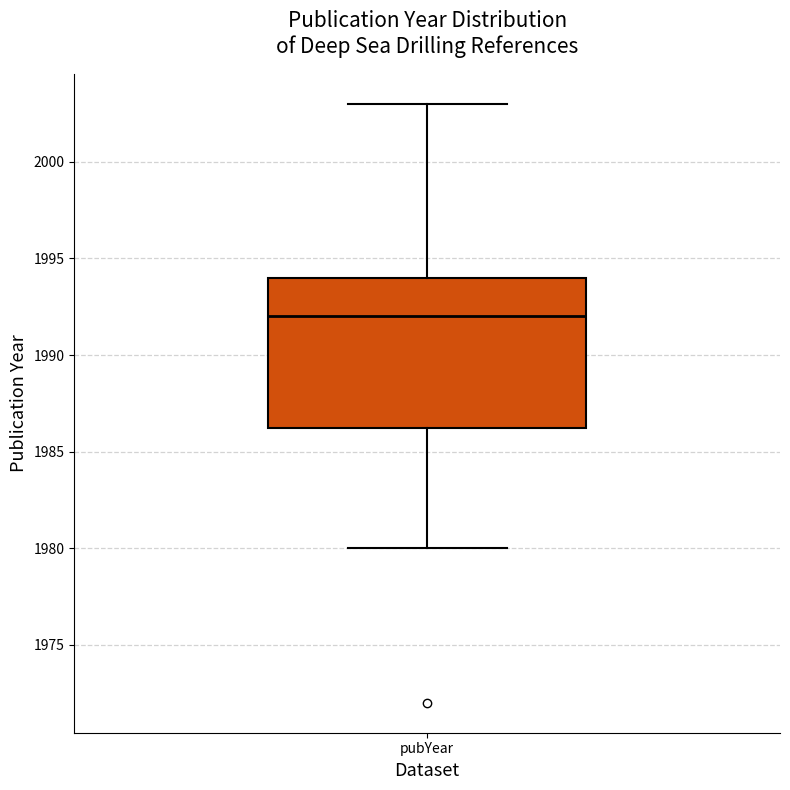

Transcribe this box plot: give where the median line is, the range the box spans, and where the two whiskers end, as read against the y-axis. The values are not printed on the chart, so give them approximately, as read against the axis.

median 1992.0, box 1986.5 to 1994.0, whiskers 1980.0 to 2003.0